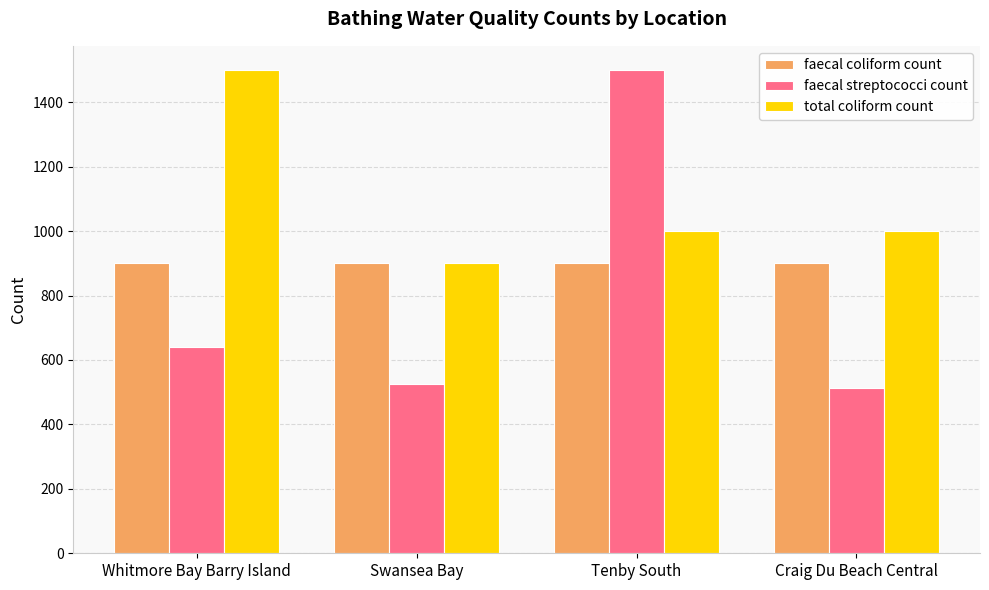

List the series in order of their overall mean, highest first.

total coliform count, faecal coliform count, faecal streptococci count